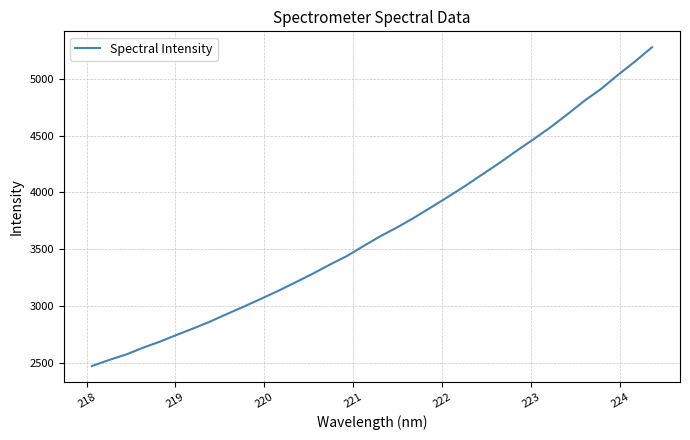

What is the minimum value shown in the chart?

2471.4